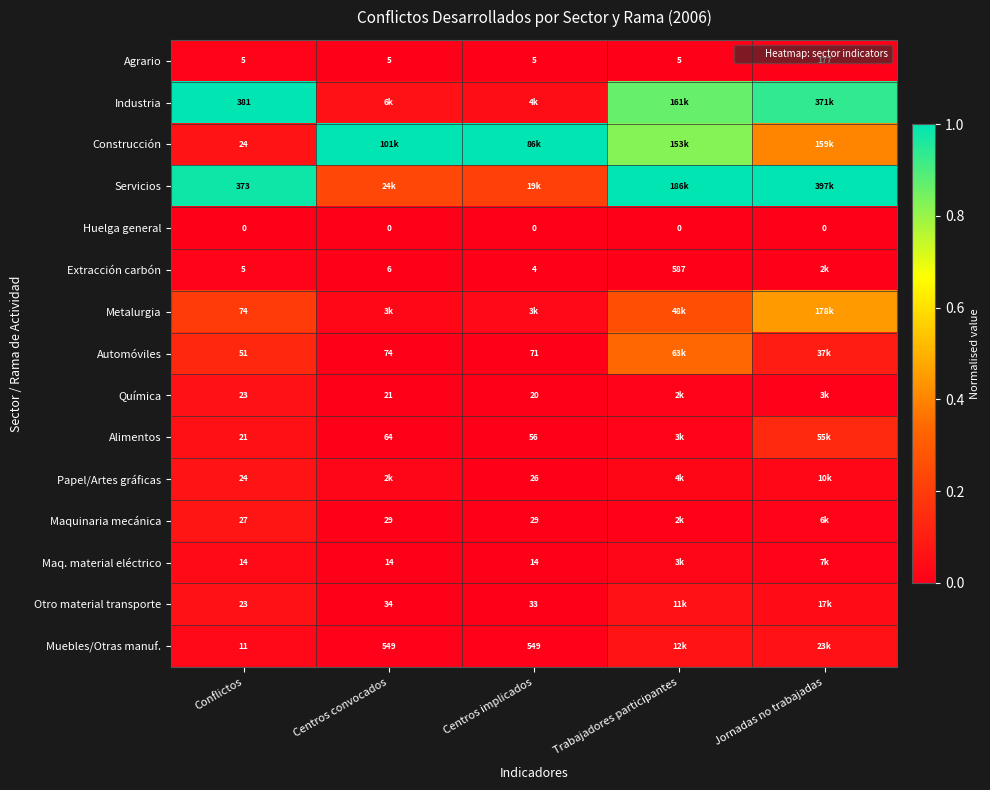

What is the total value across all series at Conflictos?

1056.0